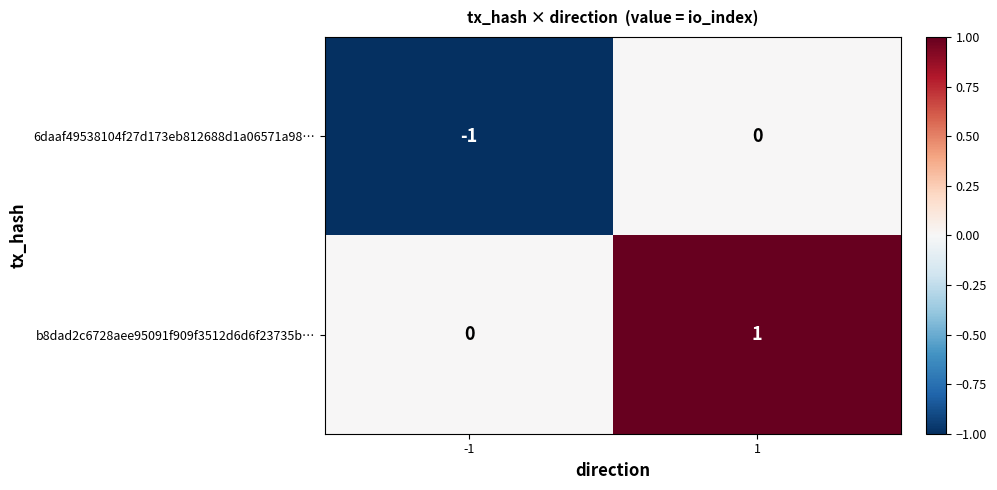

Which series has the largest total across all categories?

b8dad2c6728aee95091f909f3512d6d6f23735b…